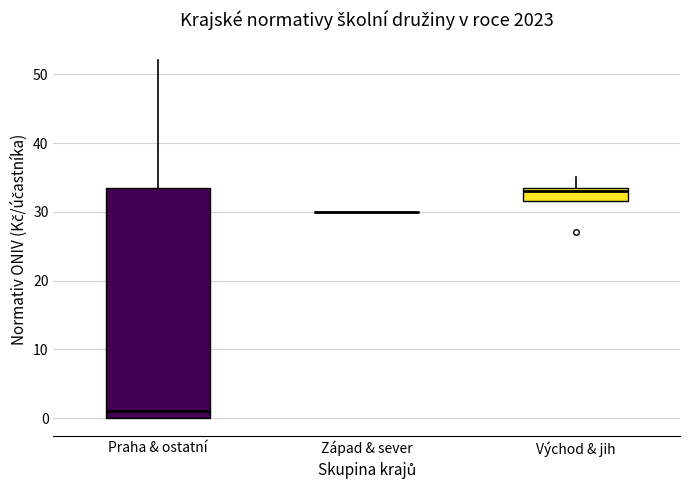

Comparing the boxes themselves (not the whiskers), which one is the tallest?

Praha & ostatní